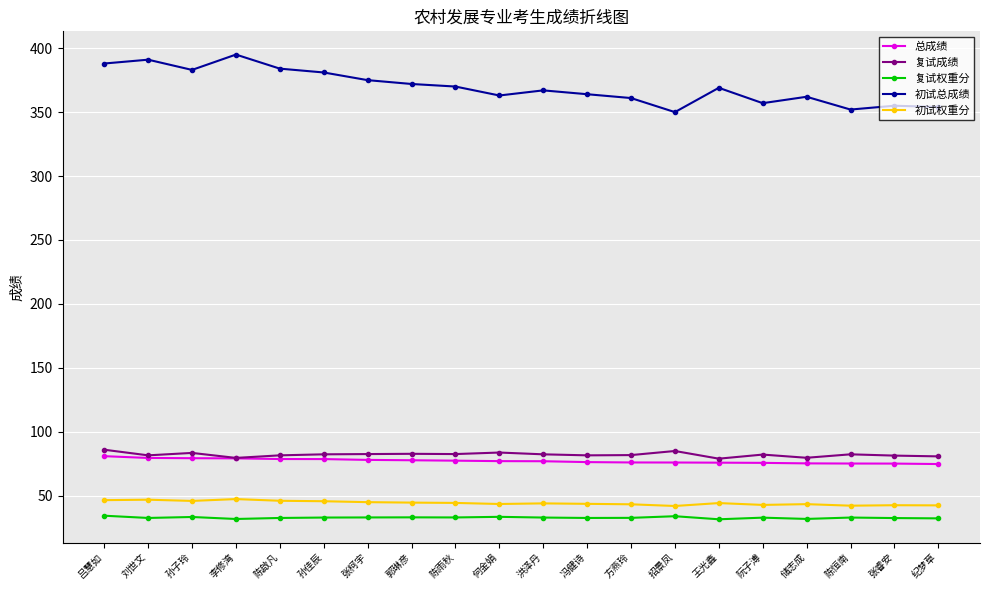

Is it true that 复试权重分 equals 52.4 at 郭琳彦?

False